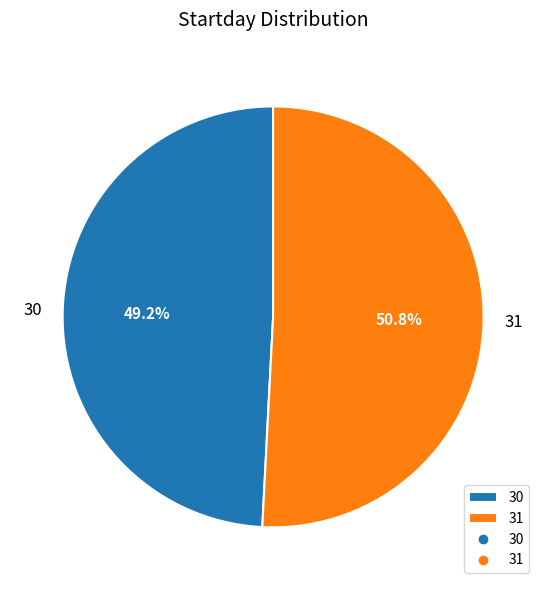

What percentage do 30 and 31 together represent?

100.0%